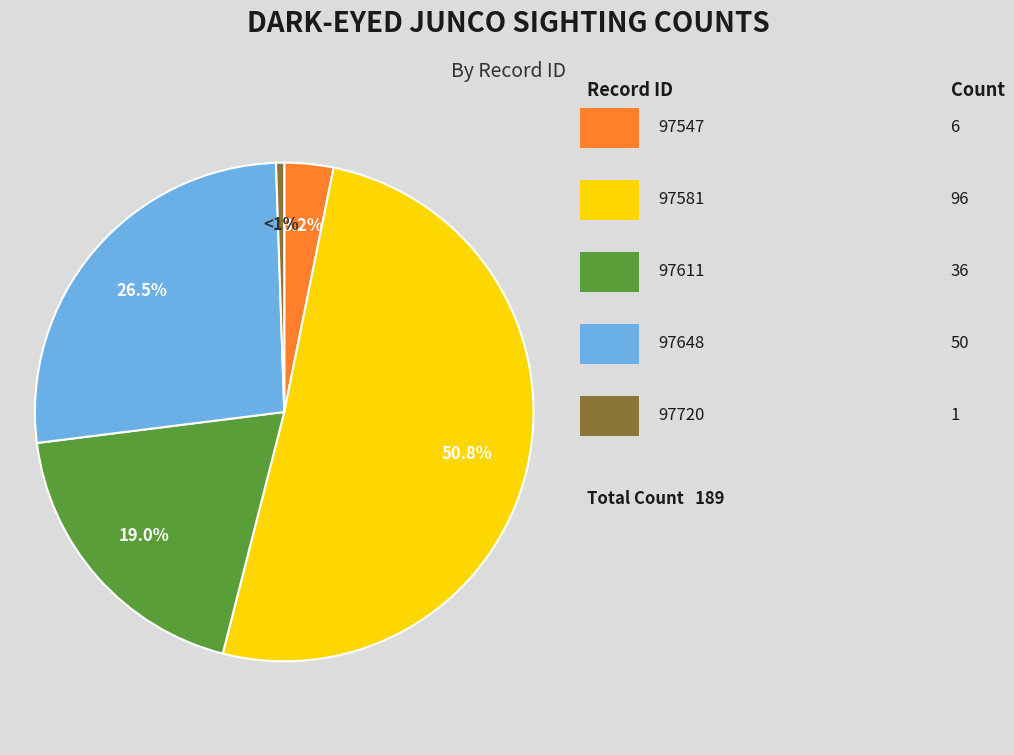

Is there any slice that represents more than half of the pie?

Yes